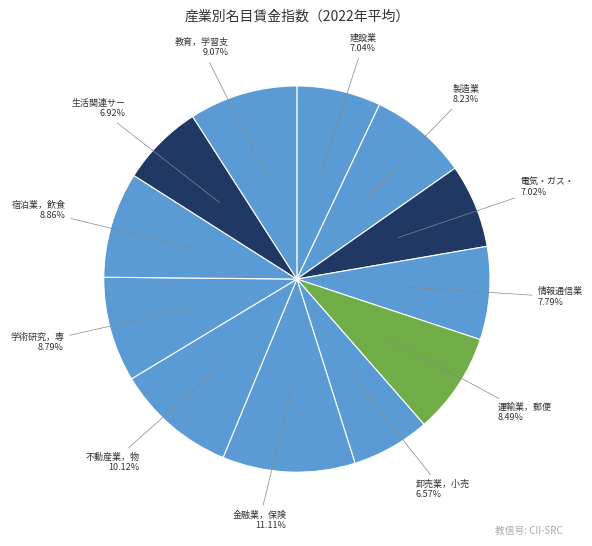

Which category has the smallest portion of the pie?

卸売業，小売業